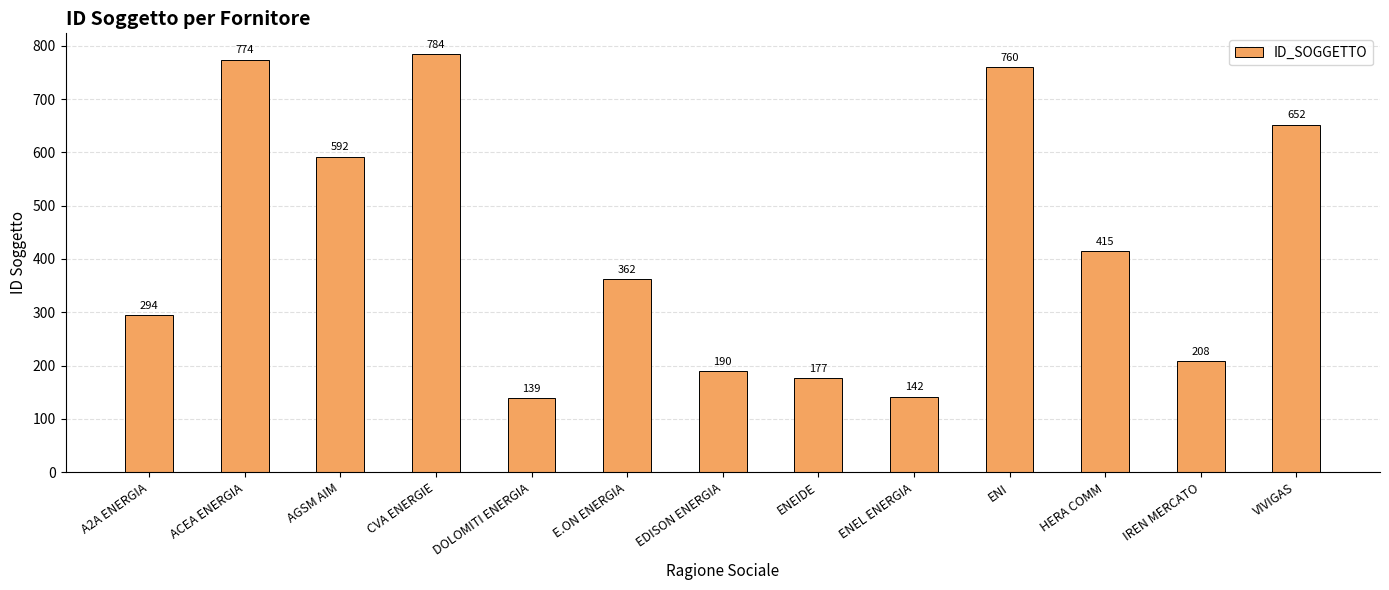

Read the value at IREN MERCATO.

208